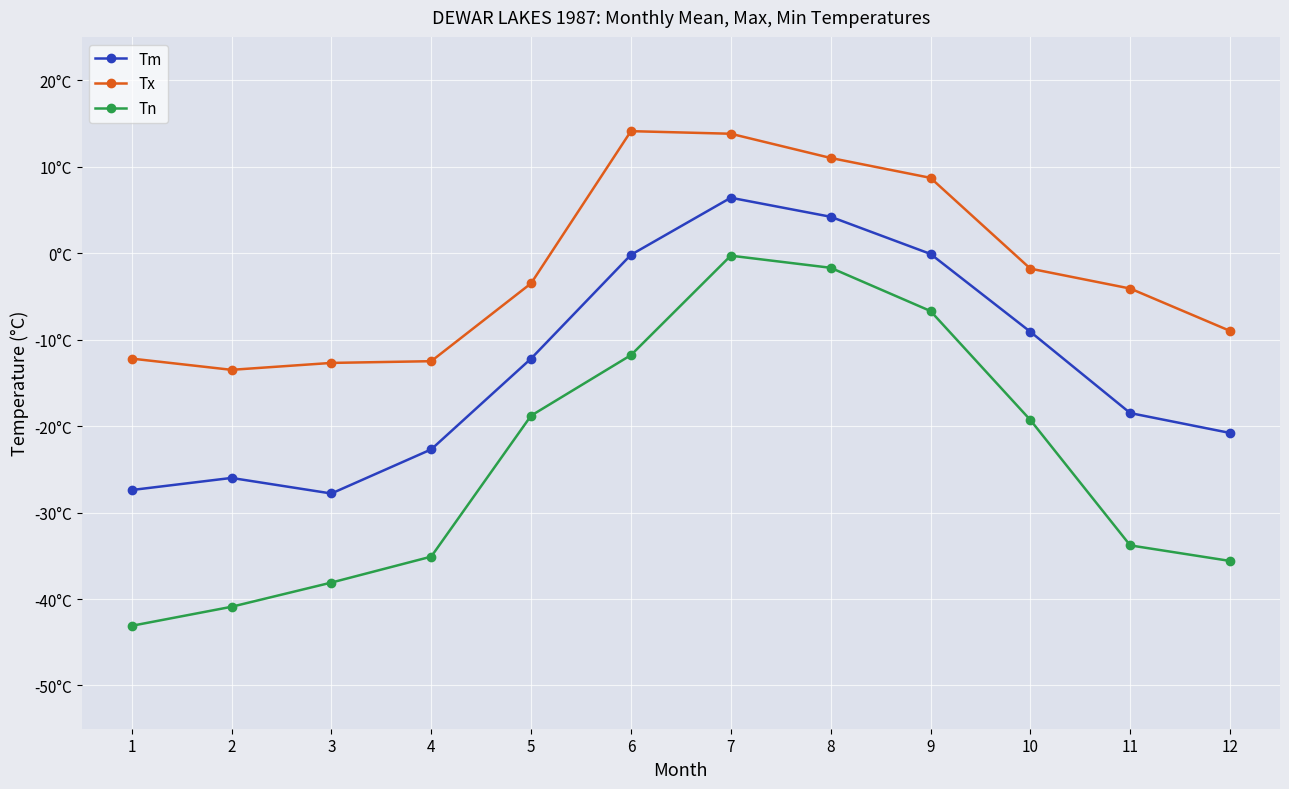

What is the value of the Tn point at the 7th from the left?

-0.3